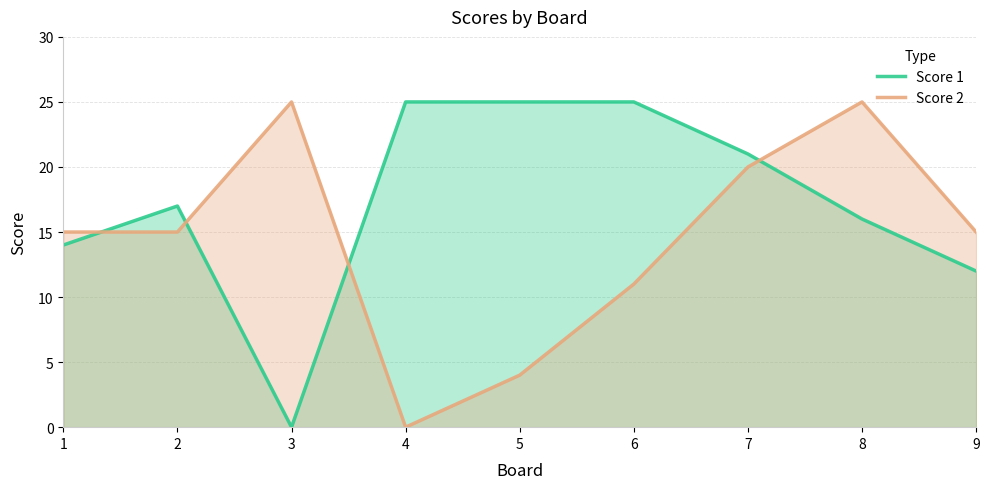

At which category does Score 2 reach its first local peak?

3